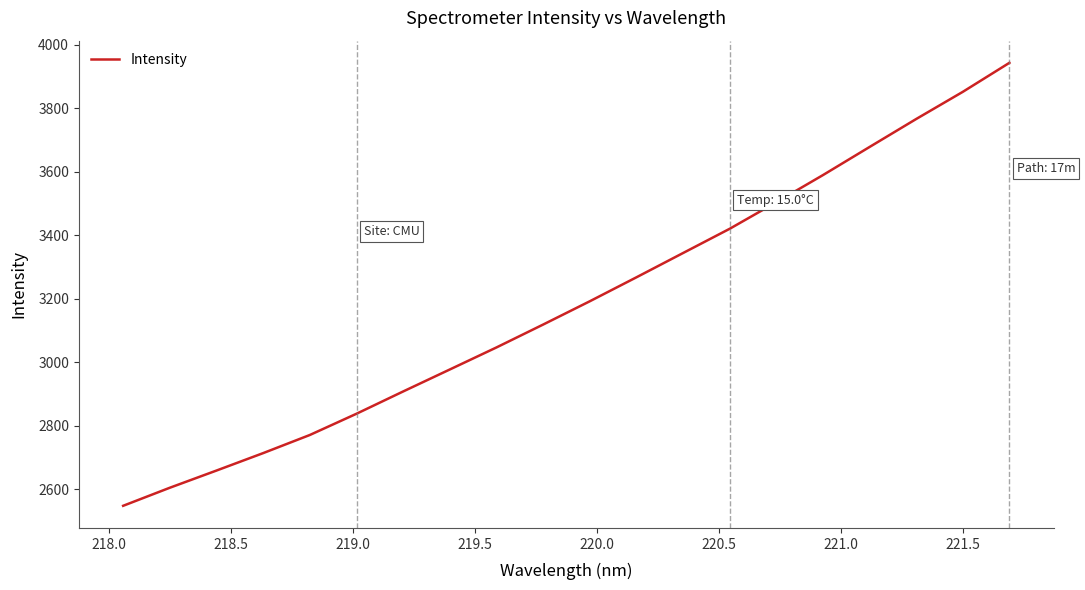

What is the smallest value displayed?

2547.5